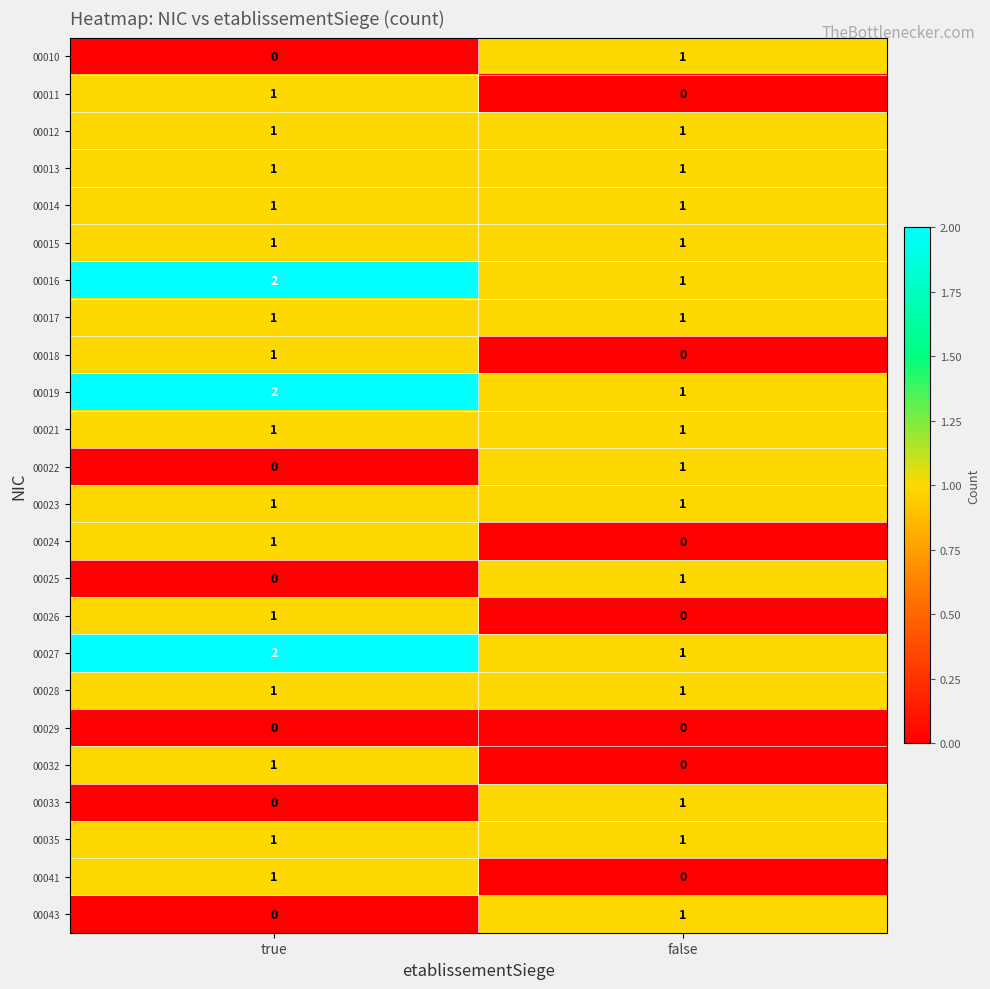

True or false: 00010 has a value of 1 at false.

True